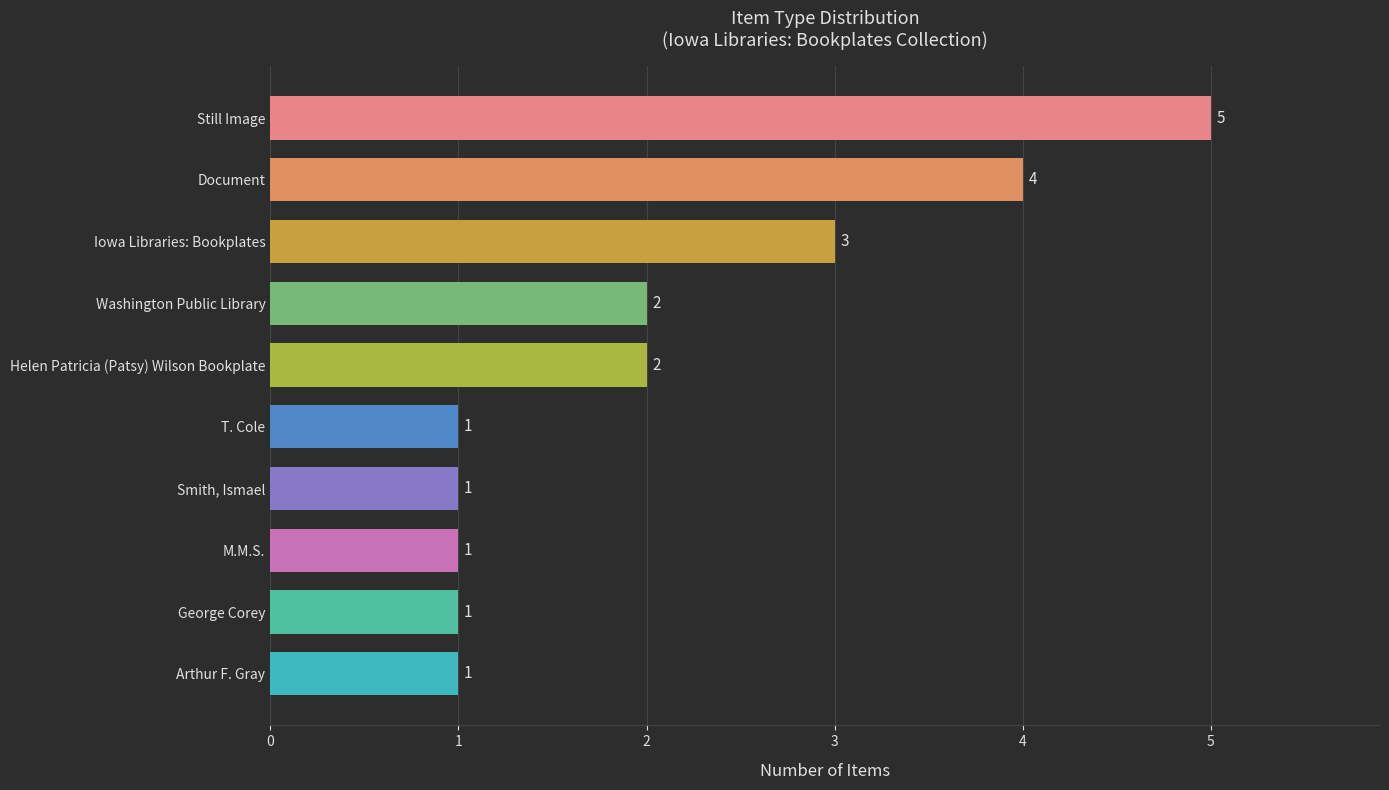

Which has a higher value, Smith, Ismael or Iowa Libraries: Bookplates?

Iowa Libraries: Bookplates